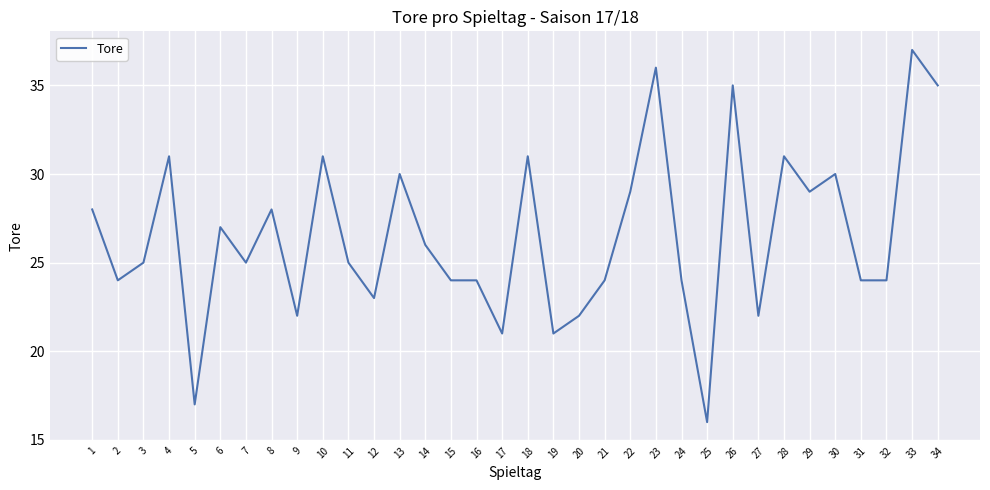

What is the difference between the maximum and minimum values?

21